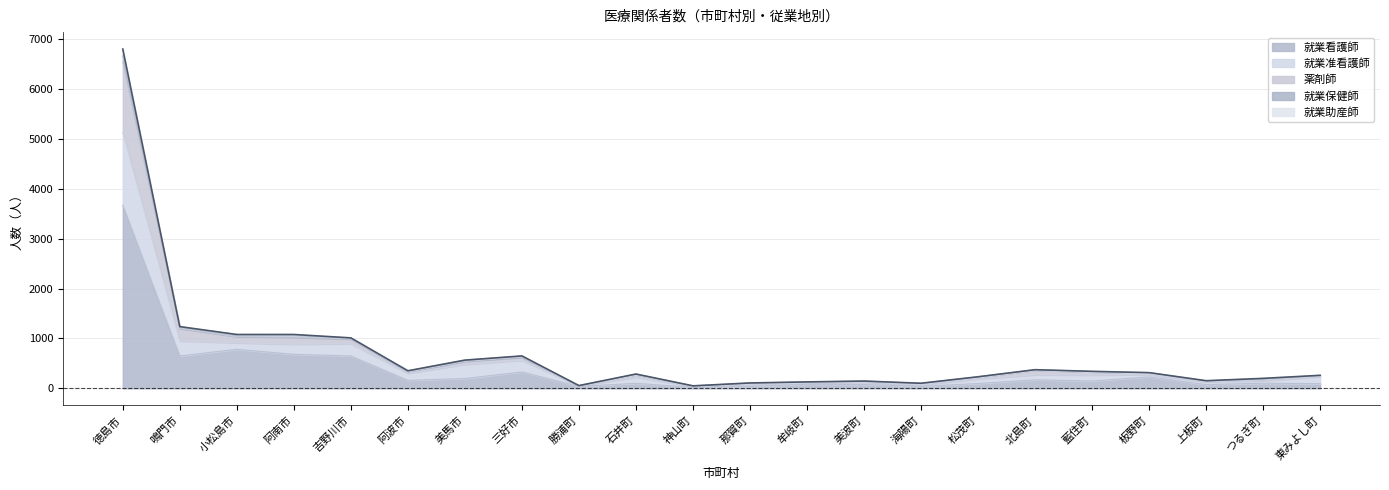

How many values in the 就業看護師 series are below 148?

11